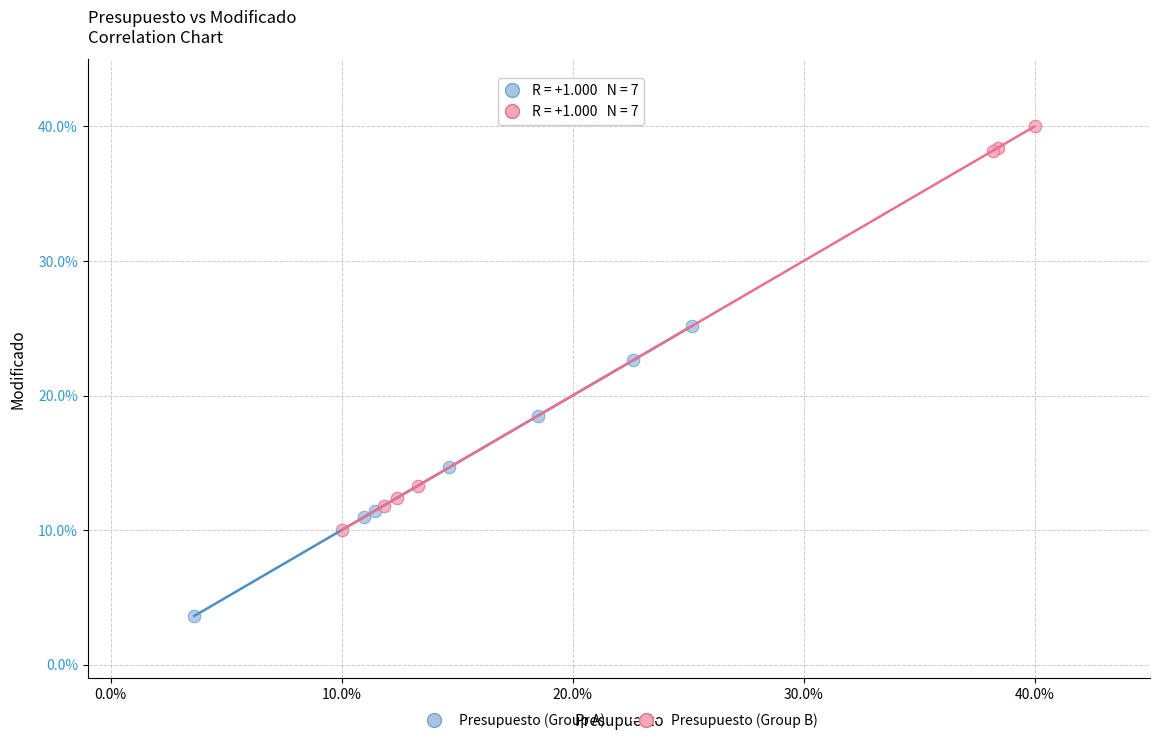

Which series has the widest spread of Y values?

Presupuesto (Group B)